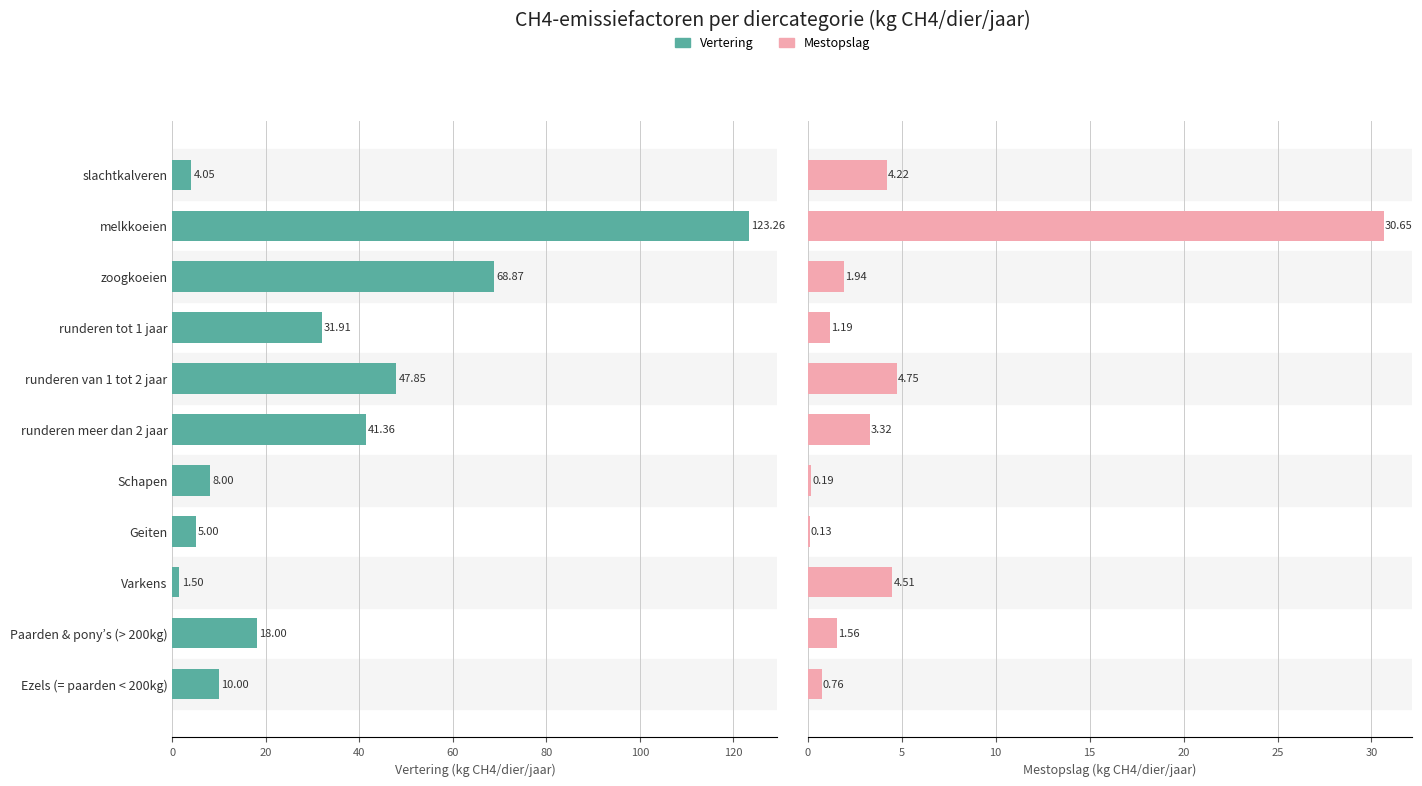

What is the maximum value for Vertering?

123.3